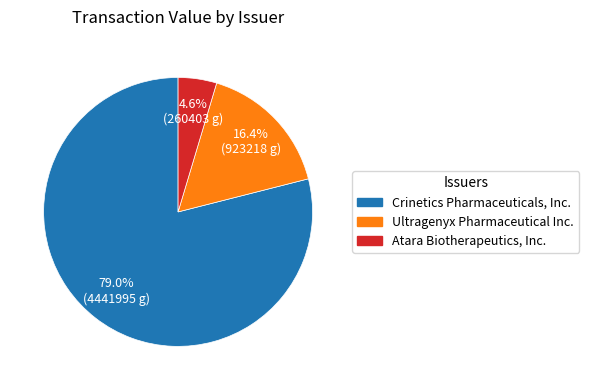

To the nearest percent, what is the average slice percentage?

33%